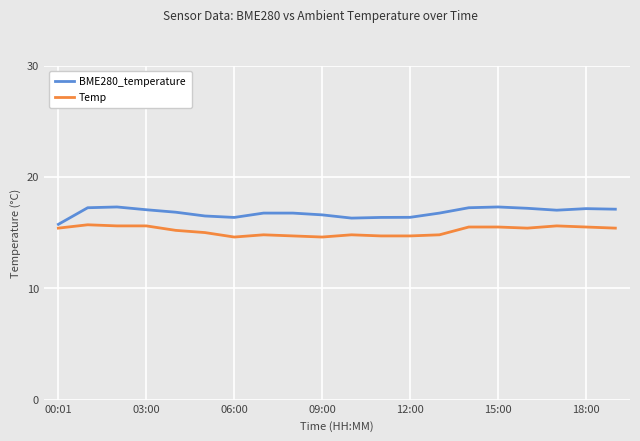

Does the chart have visible grid lines?

Yes